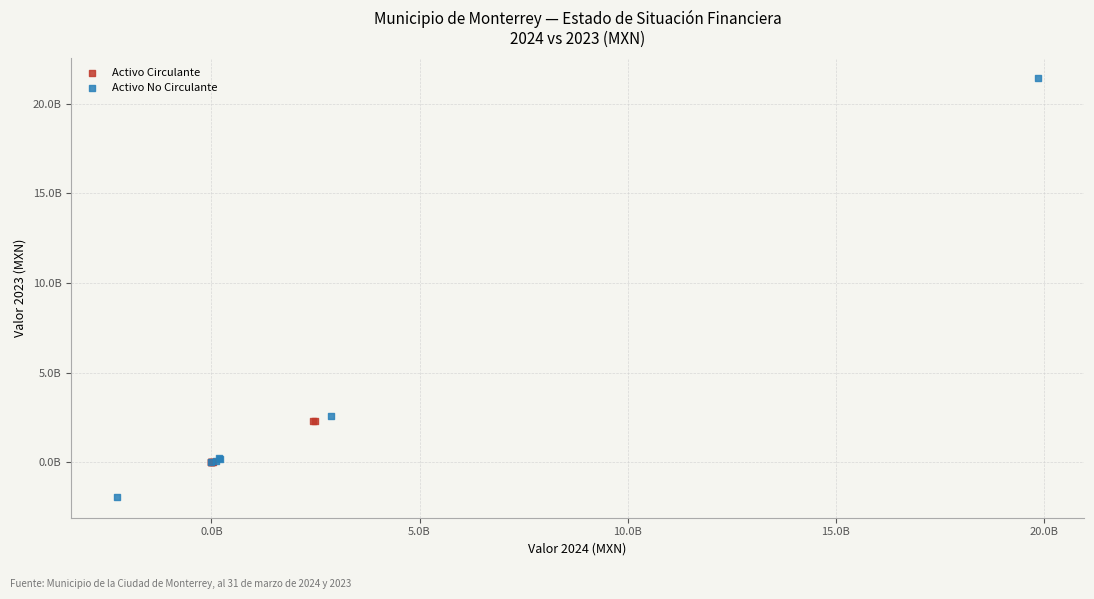

Which series reaches the maximum Y coordinate?

Activo No Circulante